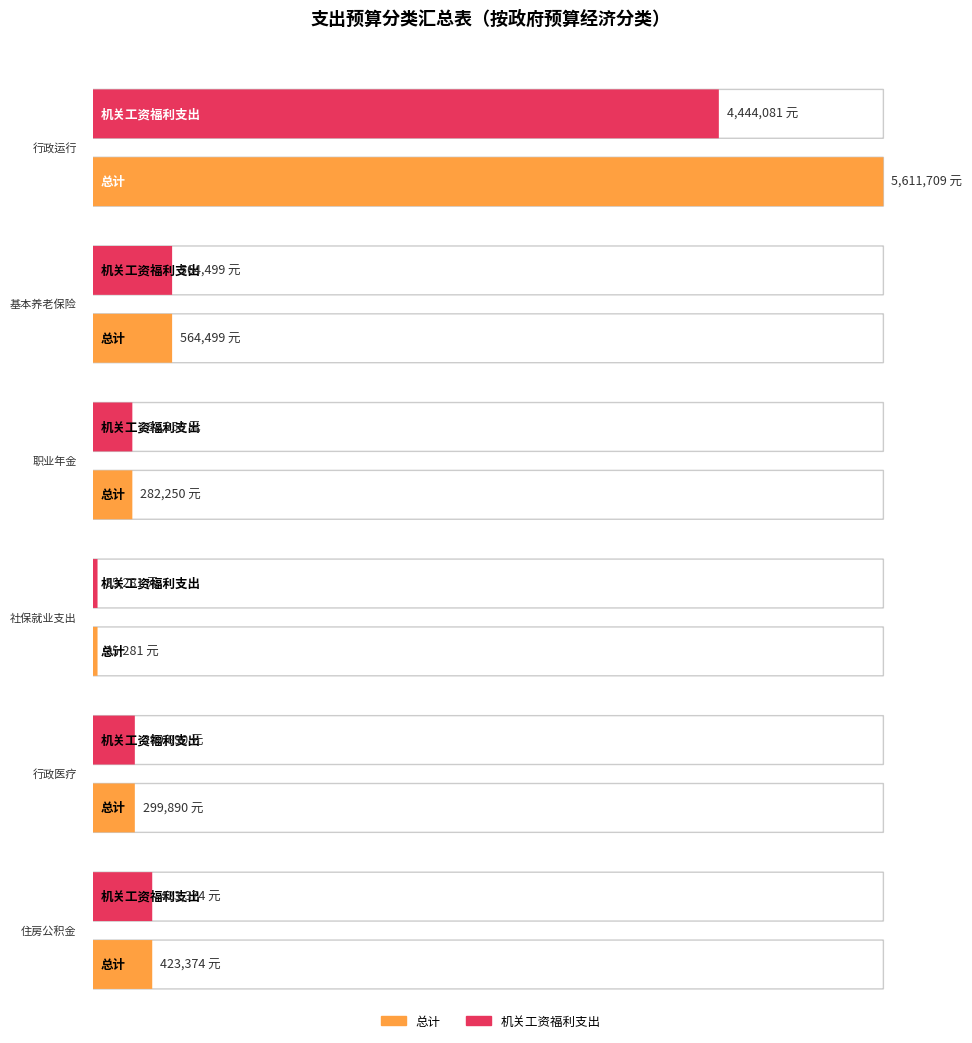

Reading left to right, transcribe all the data shown in this chart.

总计: 行政运行=5611708.8	机关事业单位基本养老保险缴费支出=564499.2	机关事业单位职业年金缴费支出=282249.6	其他社会保障和就业支出=35281.2	行政单位医疗=299890.2	住房公积金=423374.4
机关工资福利支出: 行政运行=4444080.8	机关事业单位基本养老保险缴费支出=564499.2	机关事业单位职业年金缴费支出=282249.6	其他社会保障和就业支出=35281.2	行政单位医疗=299890.2	住房公积金=423374.4